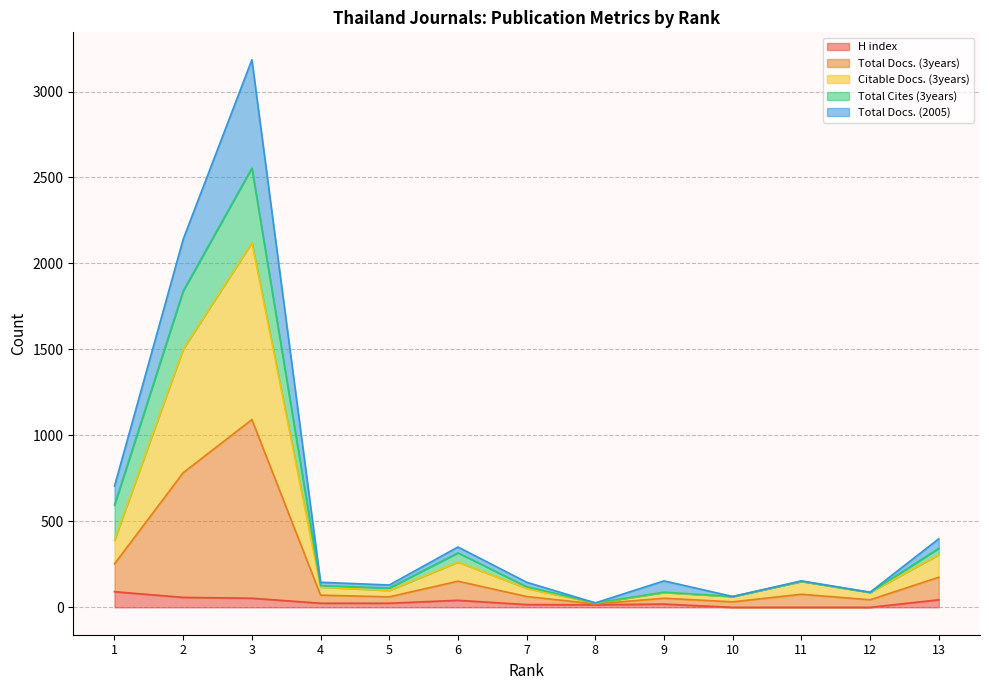

What is the maximum value for H index?

91